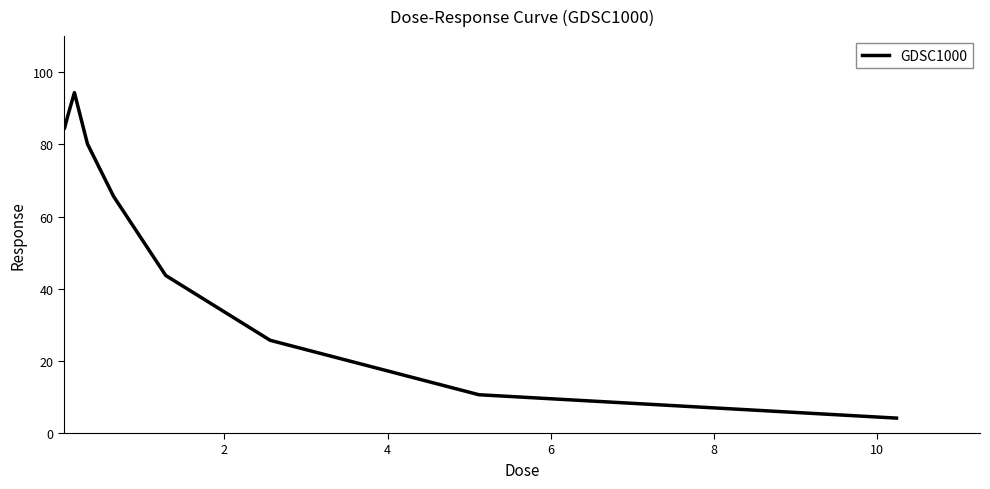

What is the minimum value shown in the chart?

4.1